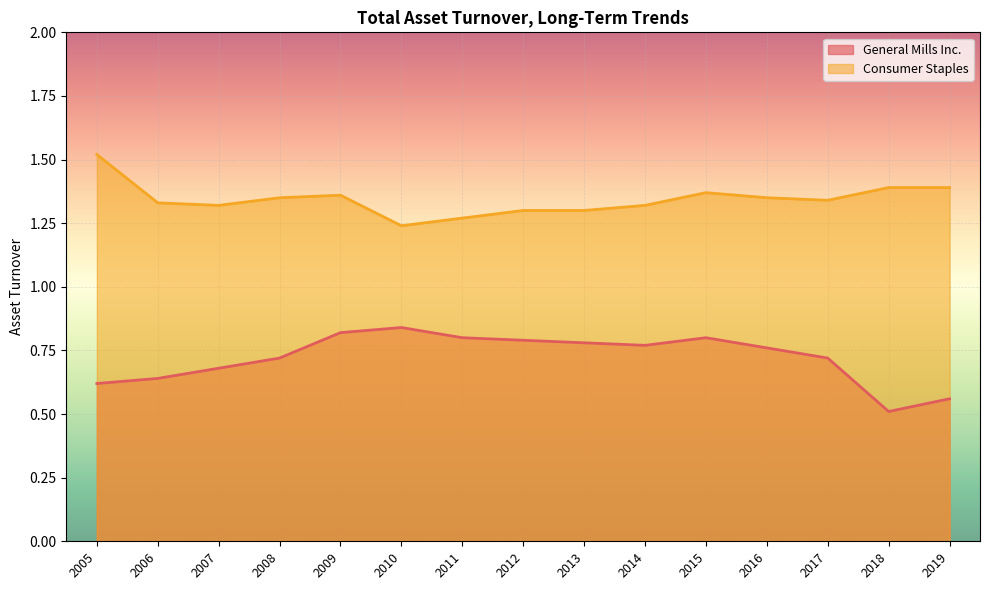

How many interior local peaks does the Consumer Staples series have?

2